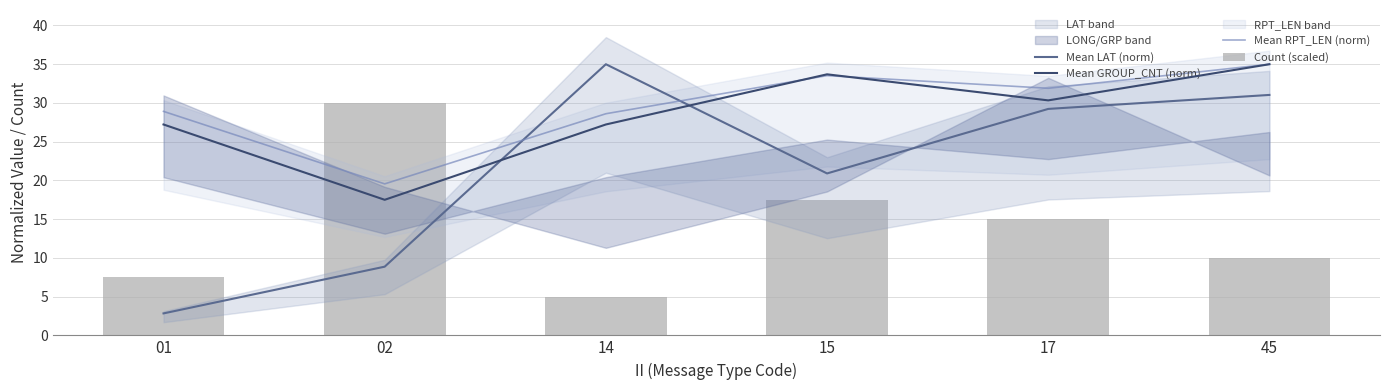

Which series has the largest total across all categories?

Mean RPT_LEN (norm)